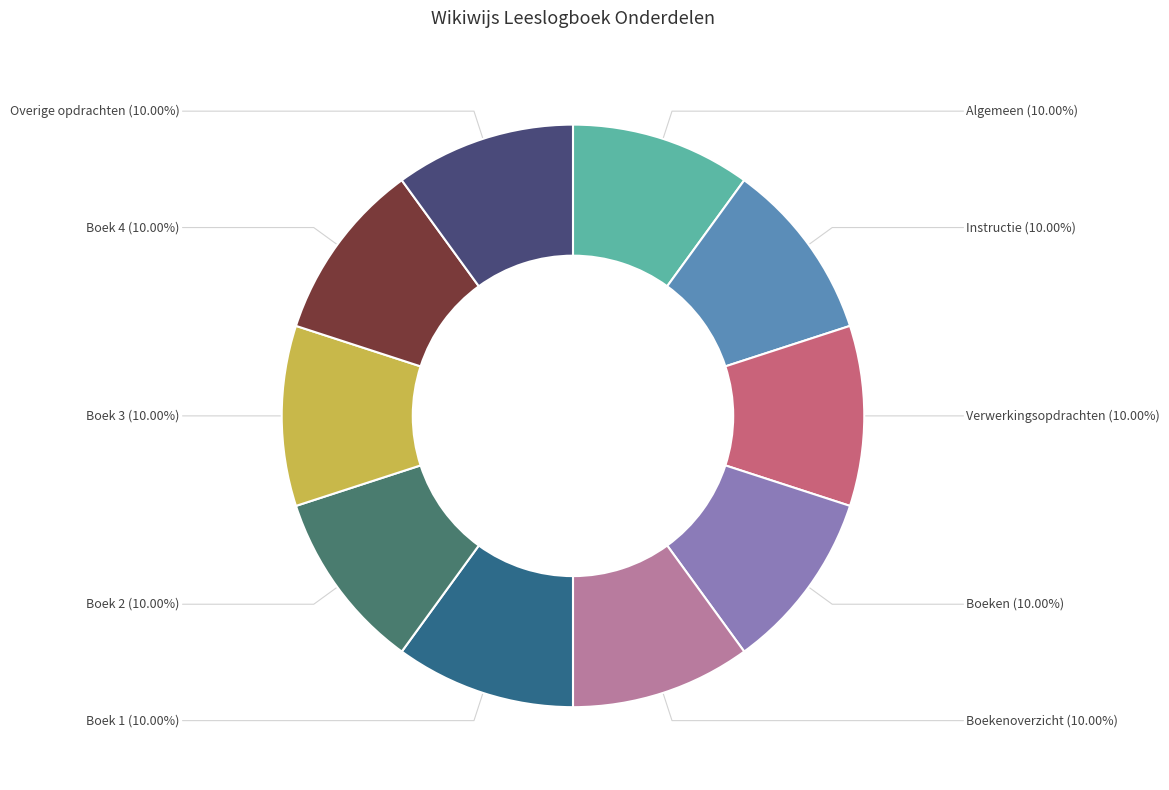

How many segments does this pie chart have?

10